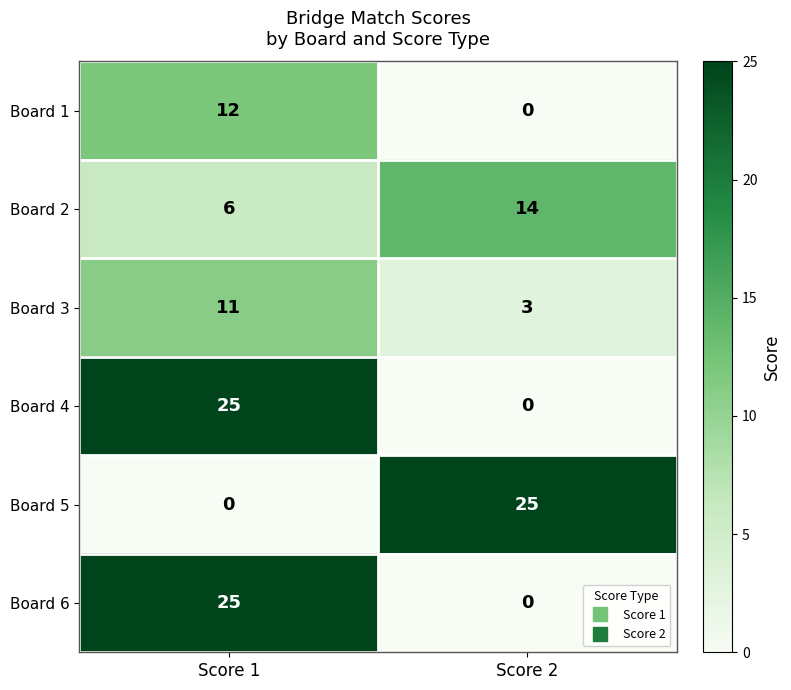

What is the maximum value for Board 2?

14